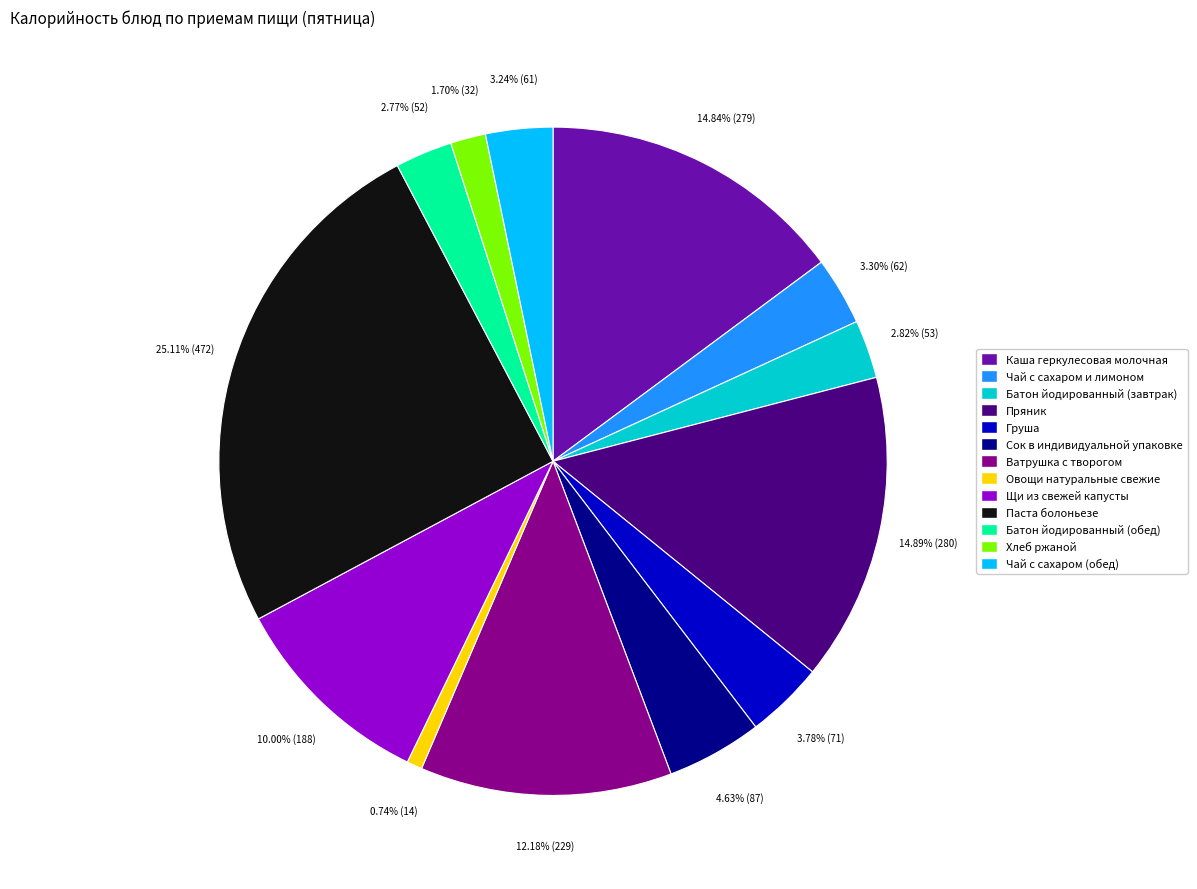

Count the number of slices in the pie.

13